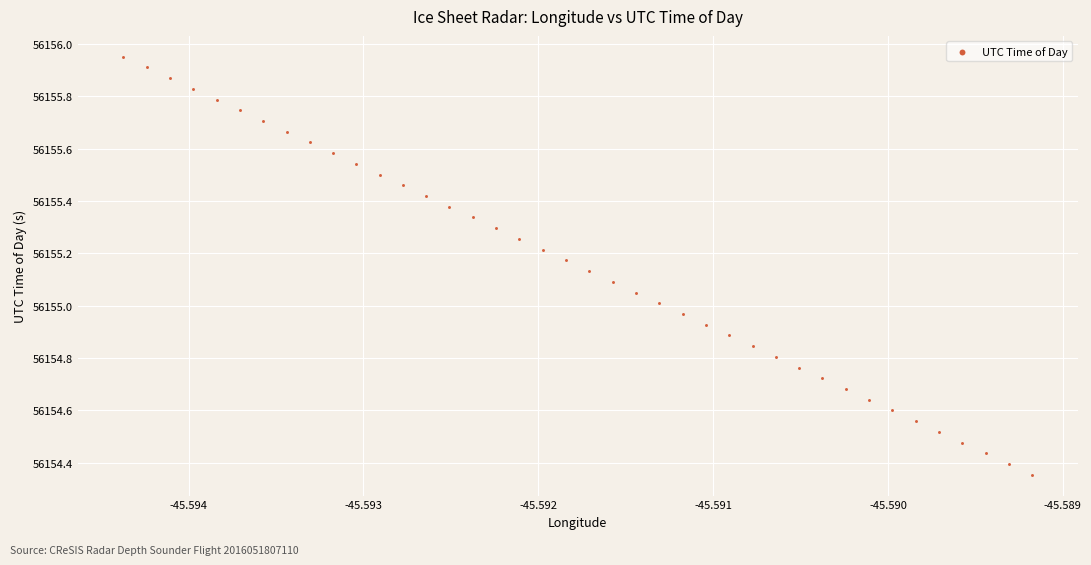

What is the range of Y values (max minus min)?

1.6